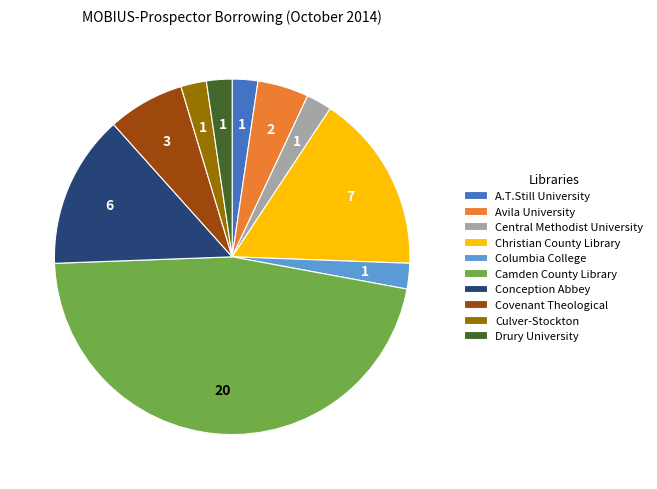

The Drury University slice represents 2% of the pie. True or false?

True